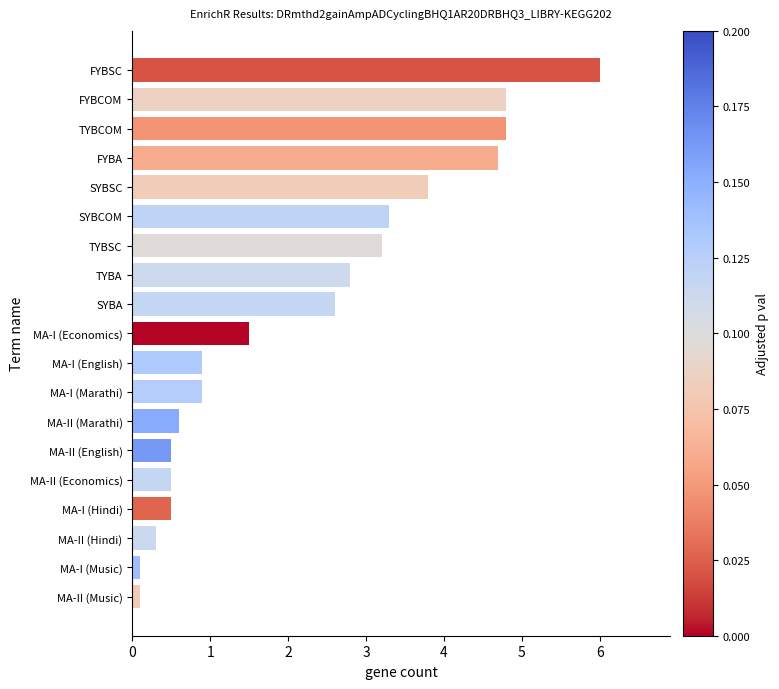

The value at FYBCOM is 7.9. True or false?

False